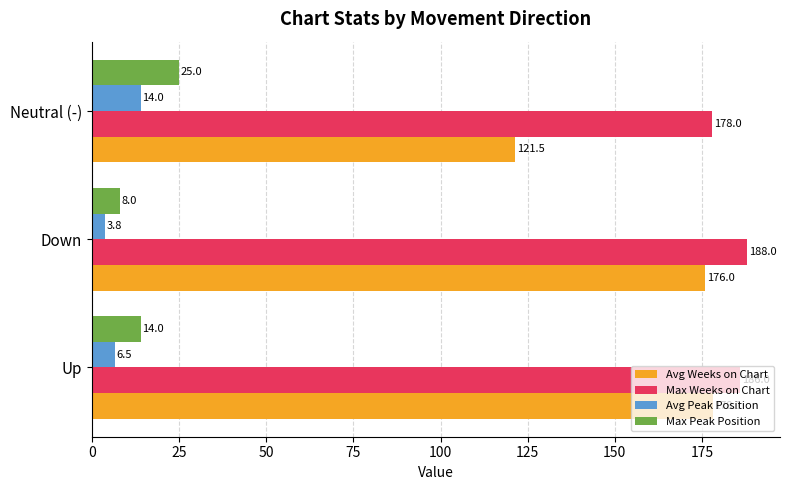

Which series has the largest total across all categories?

Max Weeks on Chart